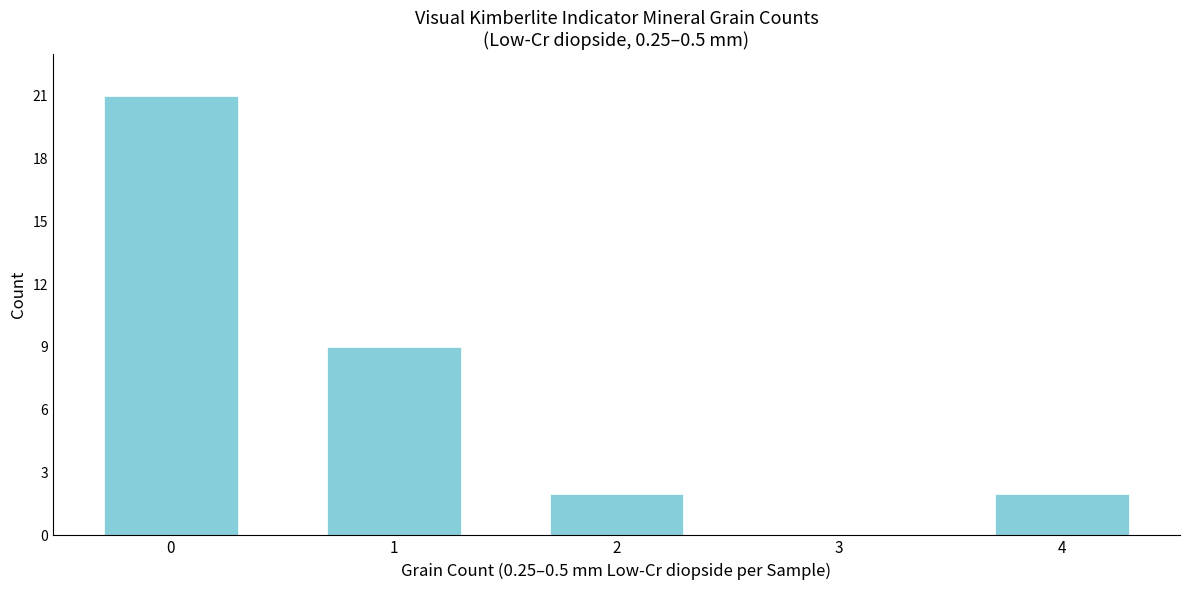

Reading left to right, transcribe all the data shown in this chart.

0=21	1=9	2=2	3=0	4=2